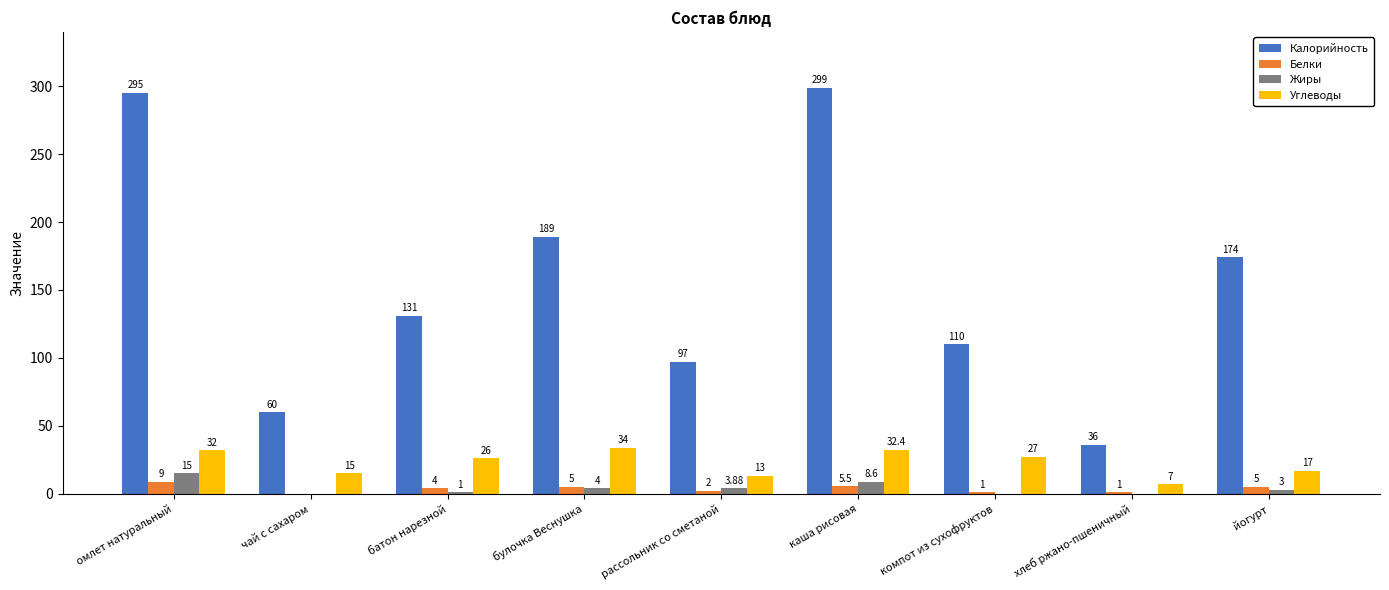

The value of Углеводы at компот из сухофруктов is 27.0. True or false?

True